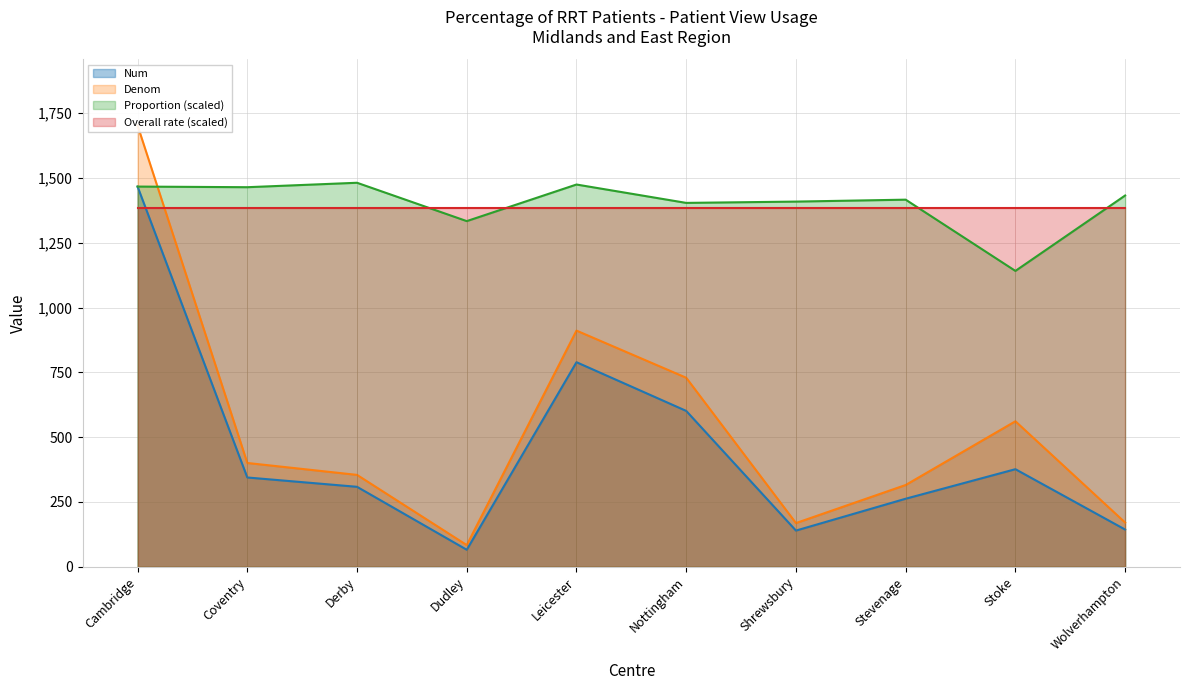

Which series has the largest range (max minus min)?

Denom